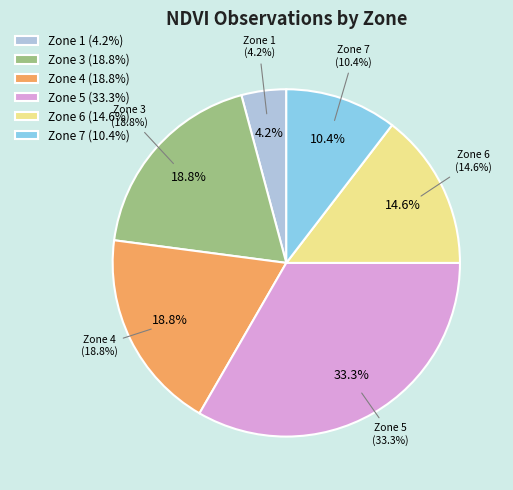

To the nearest percent, what is the average slice percentage?

17%